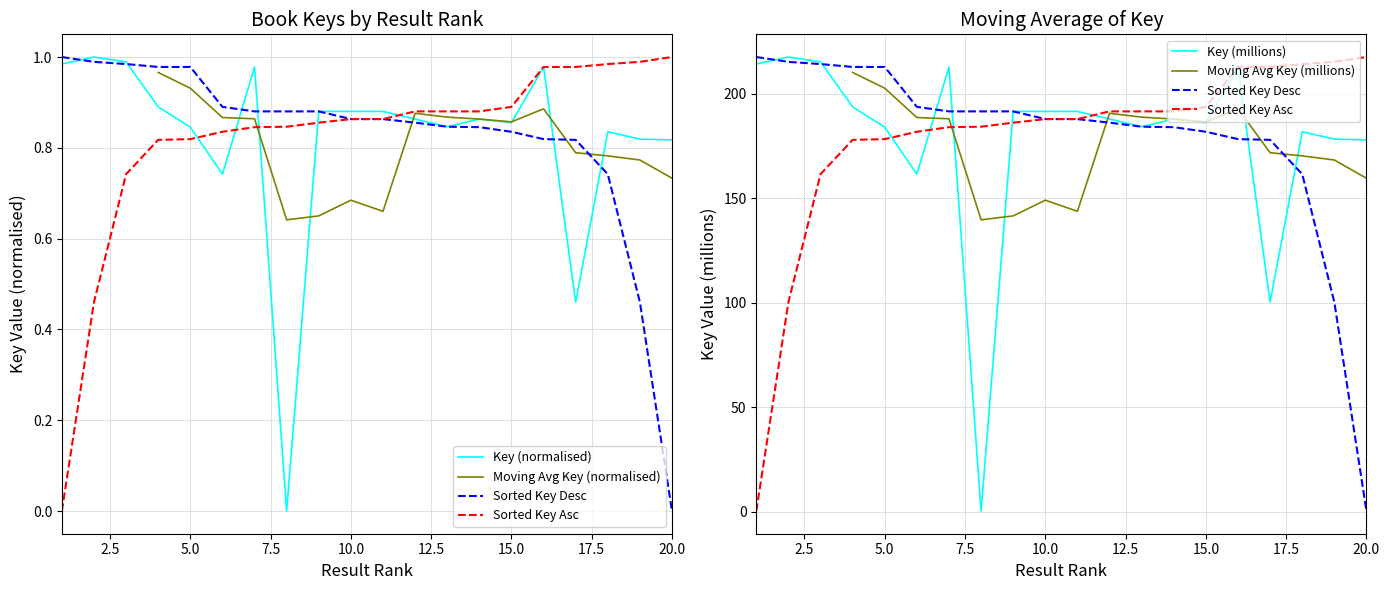

What is the average value of the Key (millions) series?

178.6